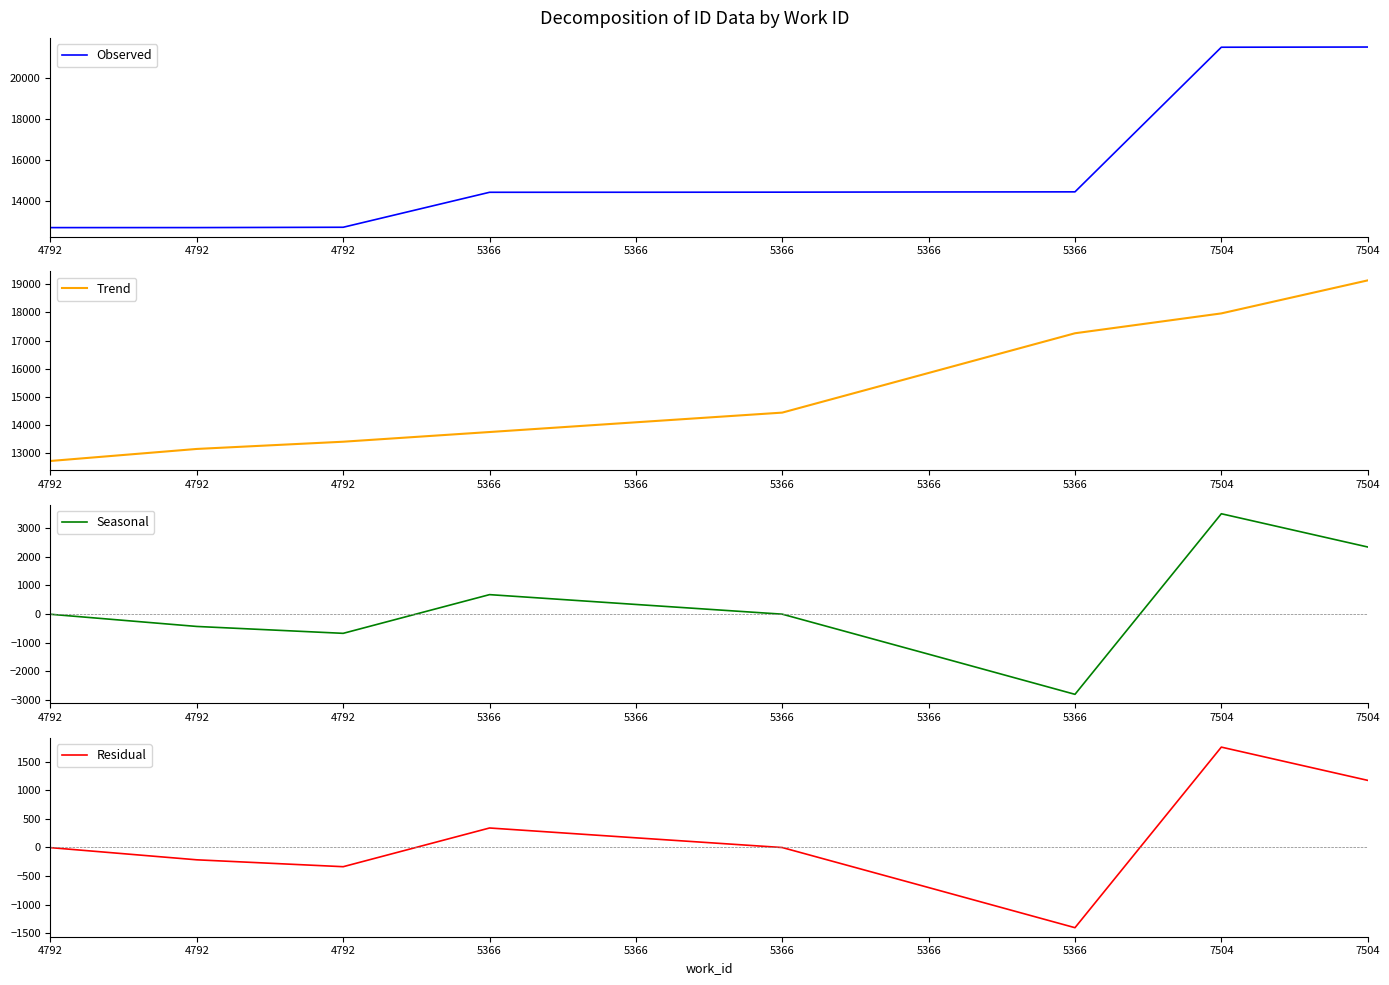

True or false: Observed and Seasonal intersect in this chart.

False